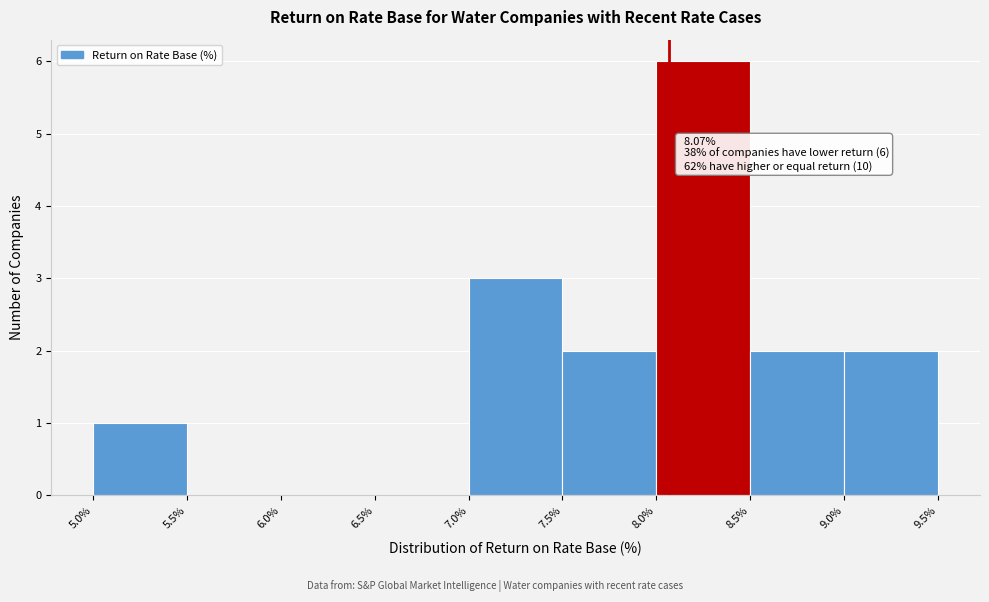

Over which range of the x-axis is the bar tallest?

8.0% to 8.5%